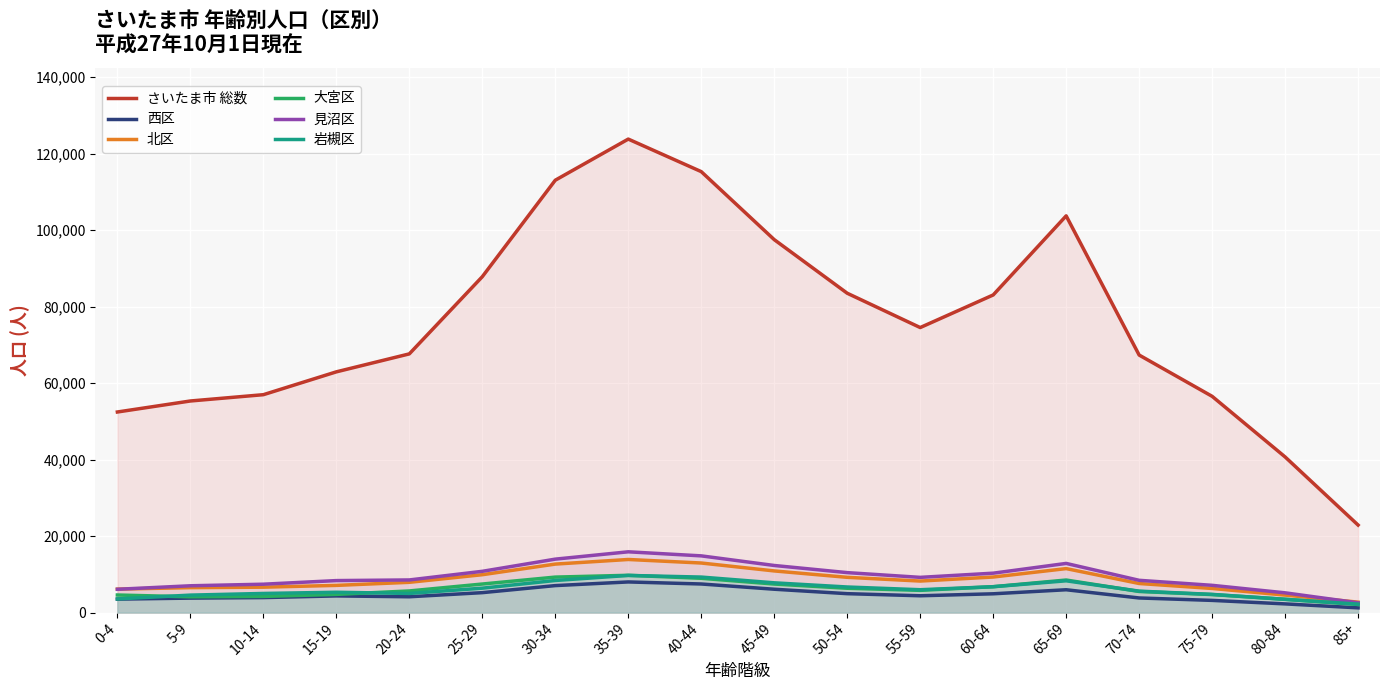

Between 0-4 and 65-69, which series saw the biggest shift?

さいたま市 総数